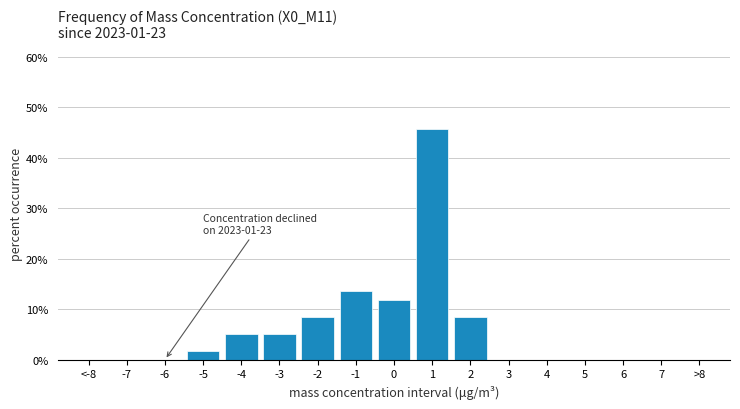

Reading right to left, transcribe all the data shown in this chart.

>8=0.0	7=0.0	6=0.0	5=0.0	4=0.0	3=0.0	2=8.5	1=45.8	0=11.9	-1=13.6	-2=8.5	-3=5.1	-4=5.1	-5=1.7	-6=0.0	-7=0.0	<-8=0.0